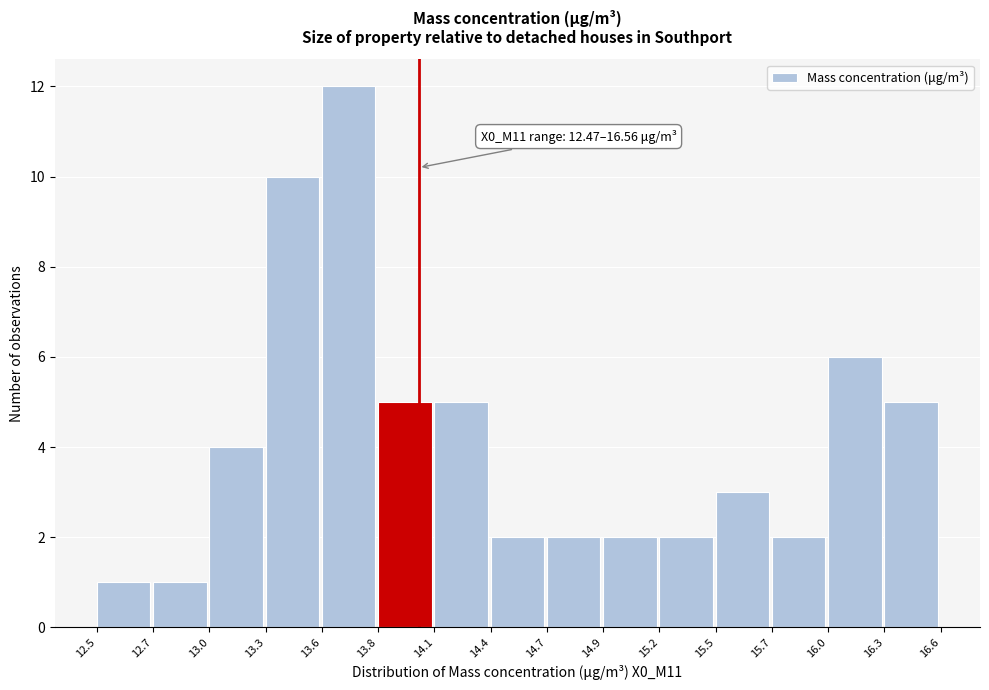

Reading right to left, what are all the values shown in this chart?

5	6	2	3	2	2	2	2	5	5	12	10	4	1	1